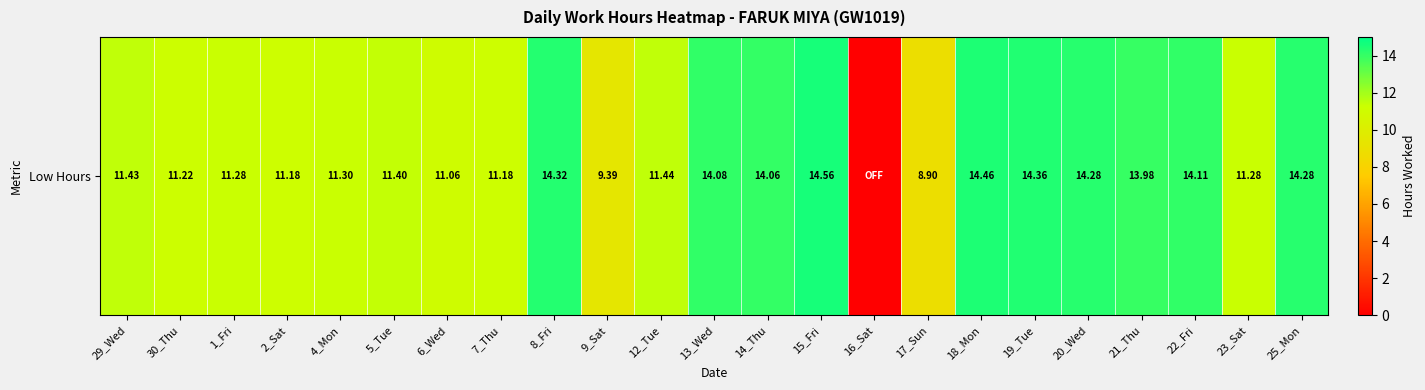

What is the sum of the values at 7_Thu and 16_Sat?

11.2